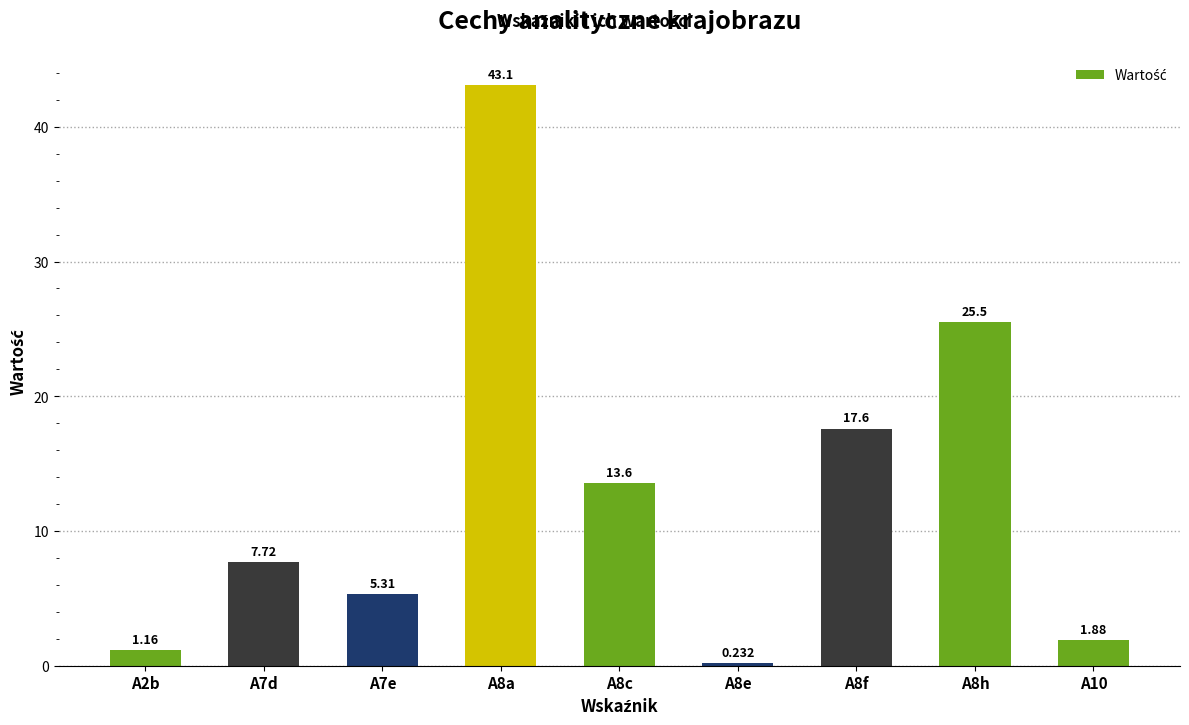

What is the sum of all values?

116.1